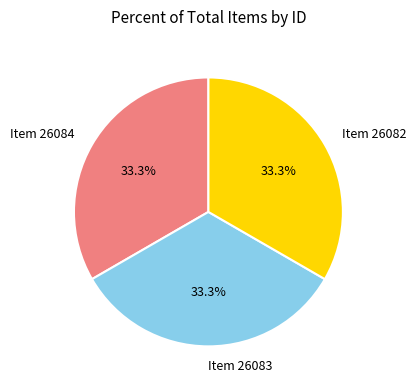

Approximately how many times larger is the value at Item 26082 compared to Item 26083?

1.0